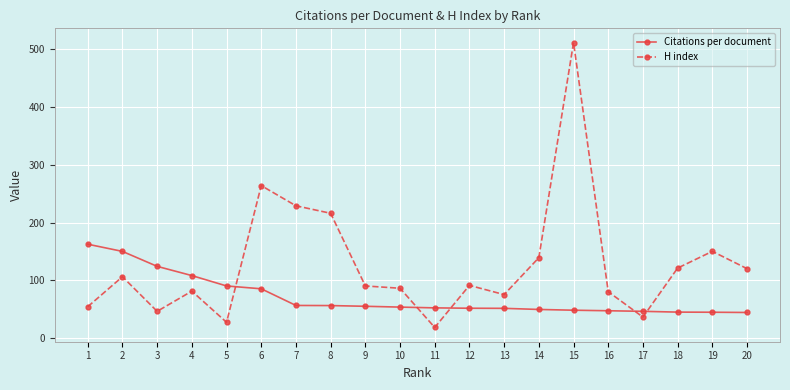

At which category does H index reach its first local peak?

2